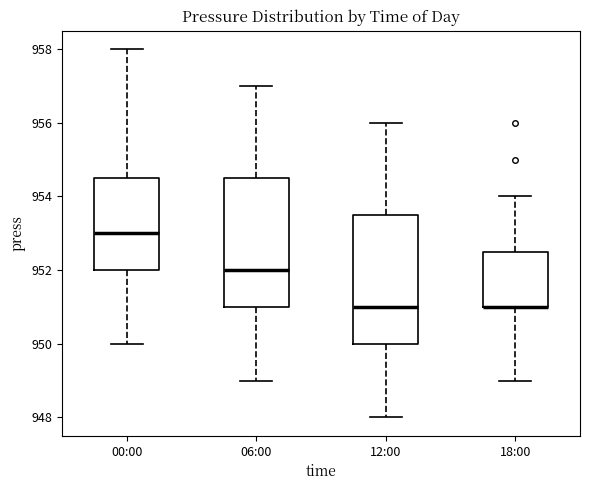

Reading left to right, transcribe this box plot: for each box, give where its median line is, the range the box spans, and where its two whiskers end, as read against the y-axis. The values are not printed on the chart, so give them approximately, as read against the axis.

00:00: median 953.0, box 952.0 to 954.6, whiskers 950.0 to 958.0
06:00: median 952.0, box 951.0 to 954.6, whiskers 949.0 to 957.0
12:00: median 951.0, box 950.0 to 953.6, whiskers 948.0 to 956.0
18:00: median 951.0 (drawn on the box's lower edge), box 951.0 to 952.6, whiskers 949.0 to 954.0